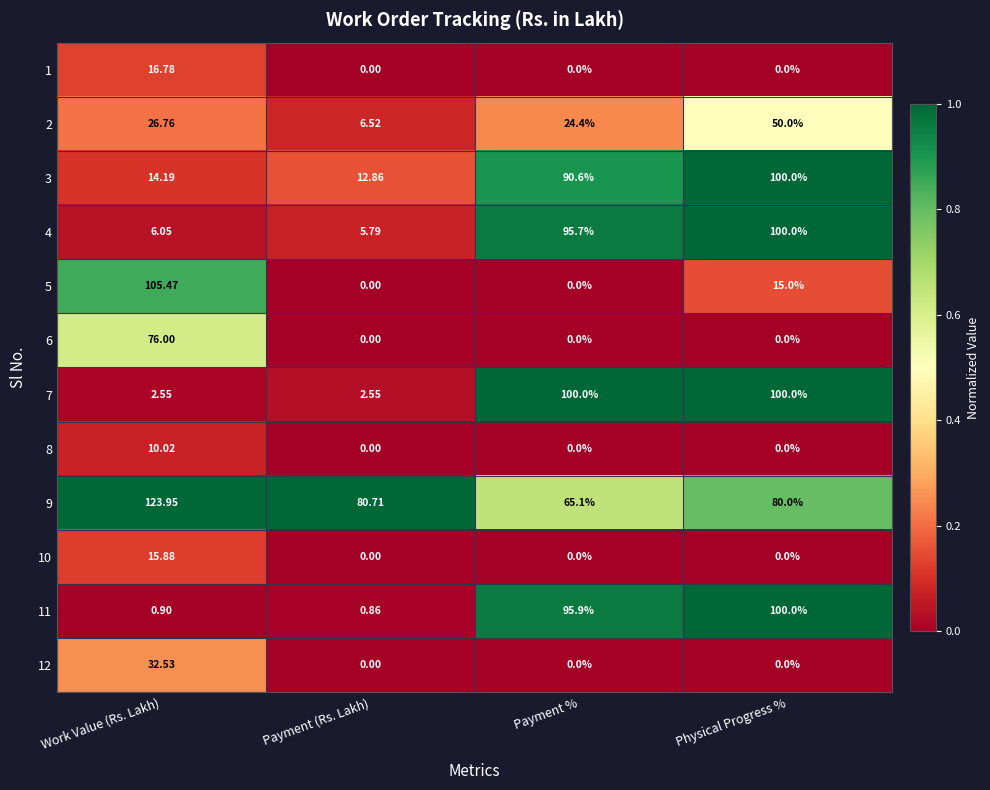

Is the value of 5 at Work Value (Rs. Lakh) greater than the value of 9 at Work Value (Rs. Lakh)?

No